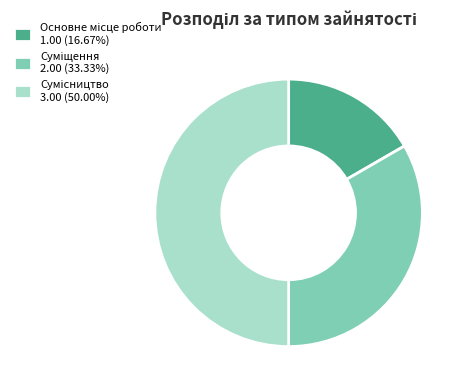

How many segments does this pie chart have?

3